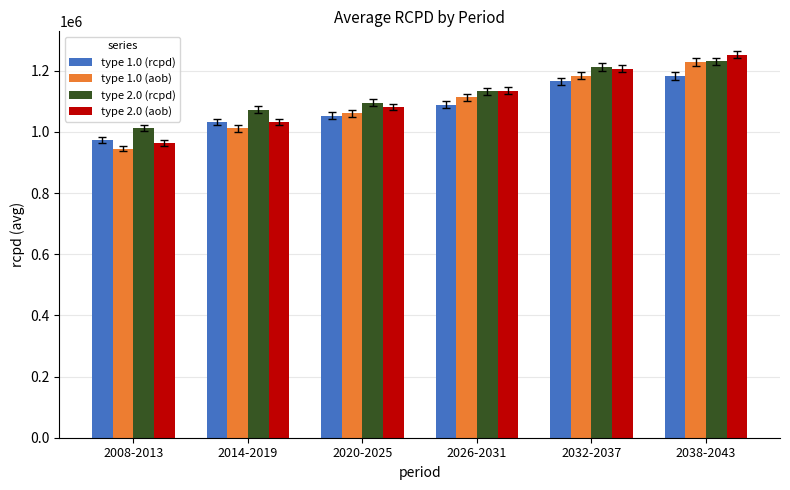

What is the average value of the type 2.0 (aob) series?

1111978.8